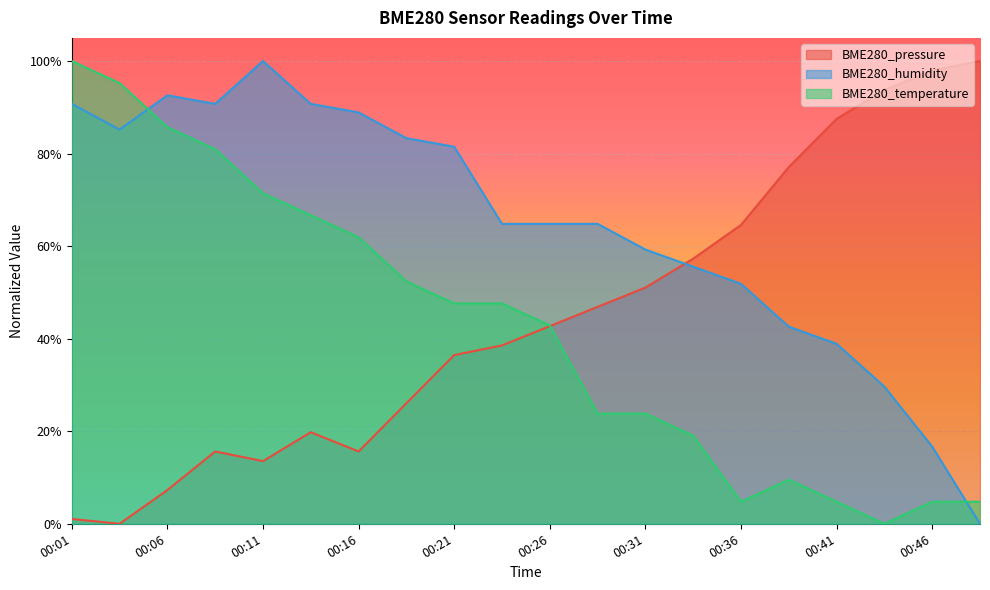

Does the chart display data point markers on the line(s)?

No